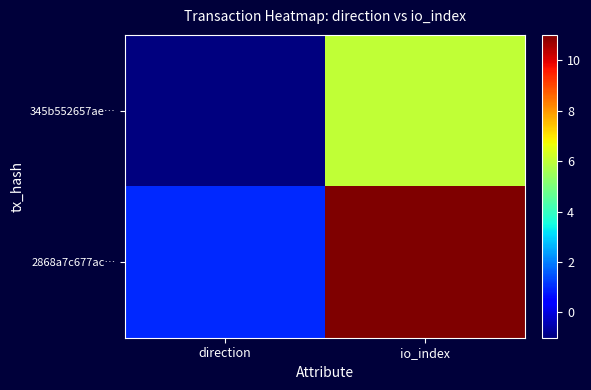

What is the total value across all series at io_index?

17